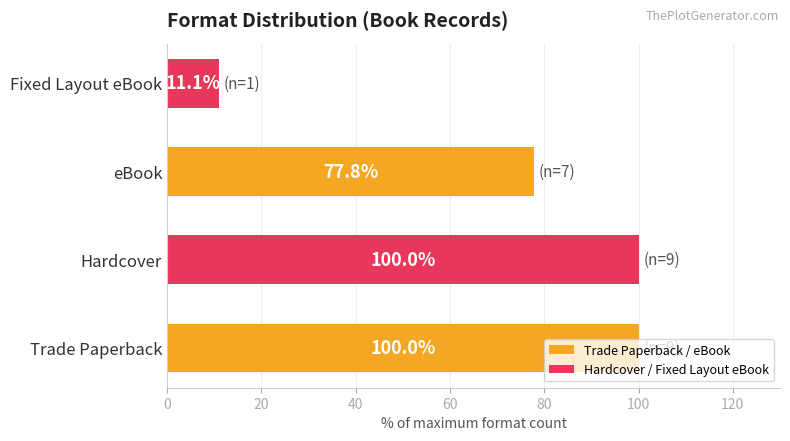

Does the chart contain any negative values?

No